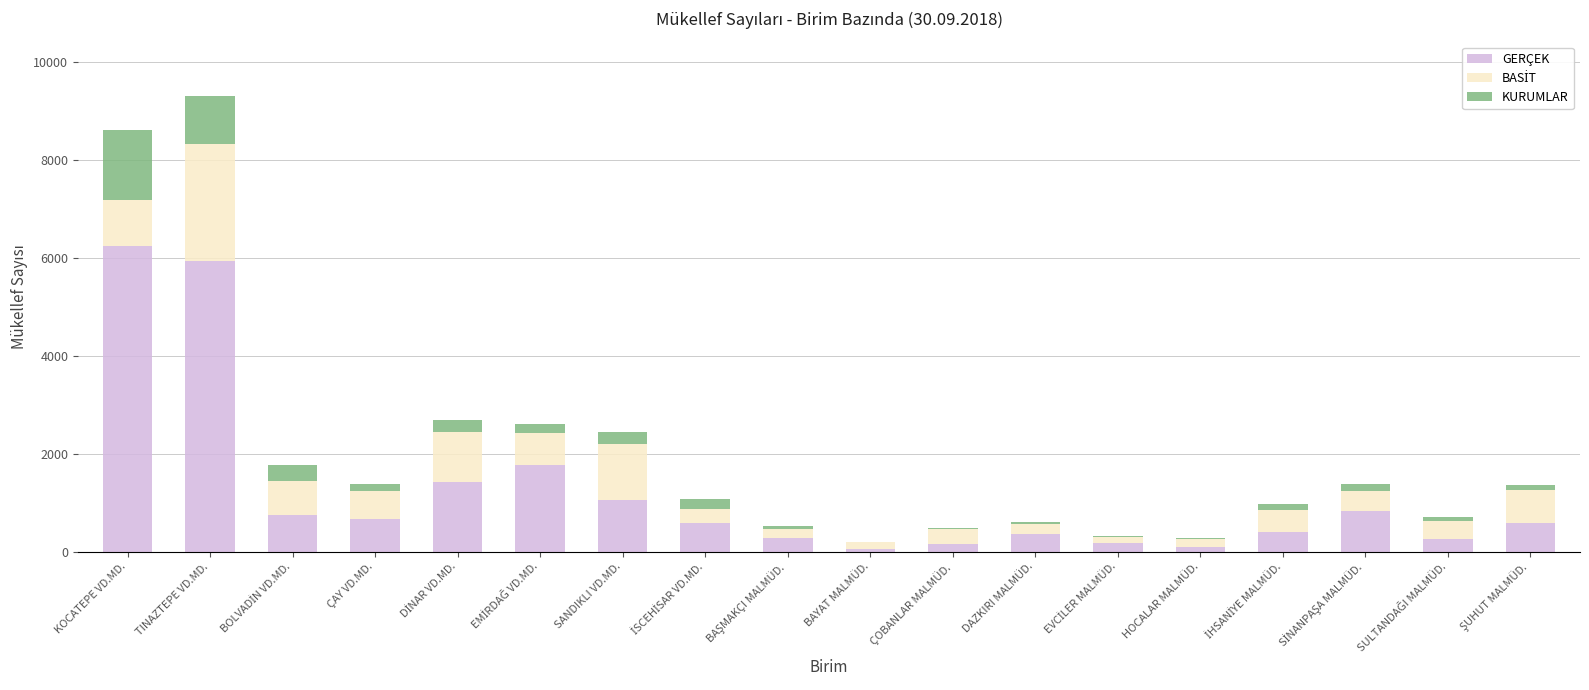

Is it true that GERÇEK equals 8110 at TINAZTEPE VD.MD.?

False